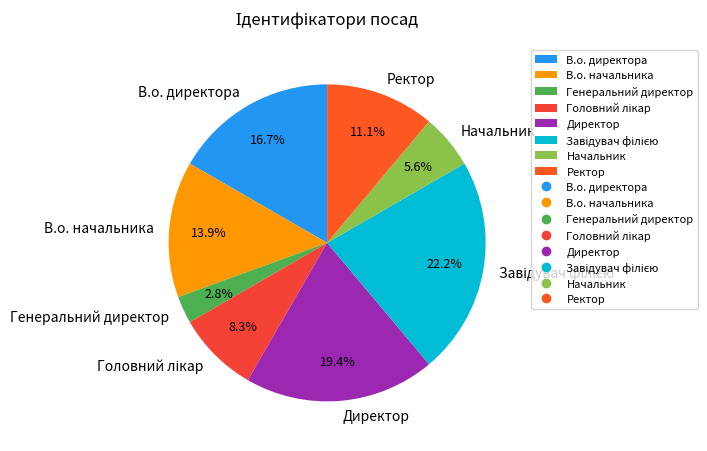

What percentage is NOT represented by В.о. начальника?

86.1%